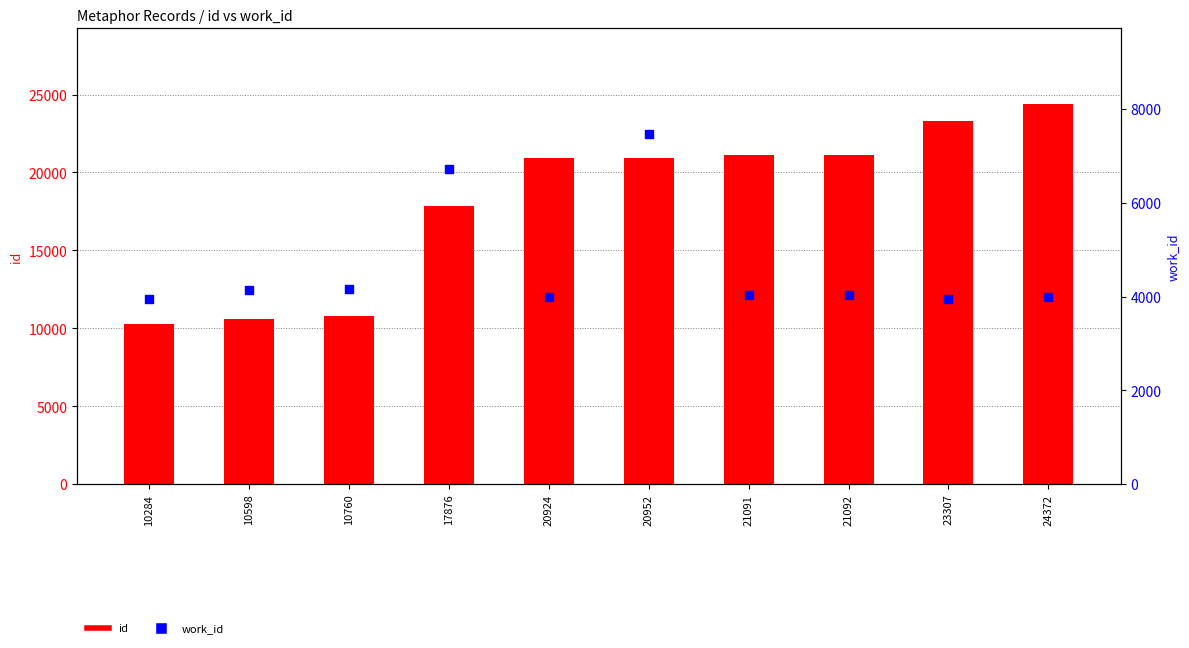

Which series reaches the minimum Y coordinate?

work_id